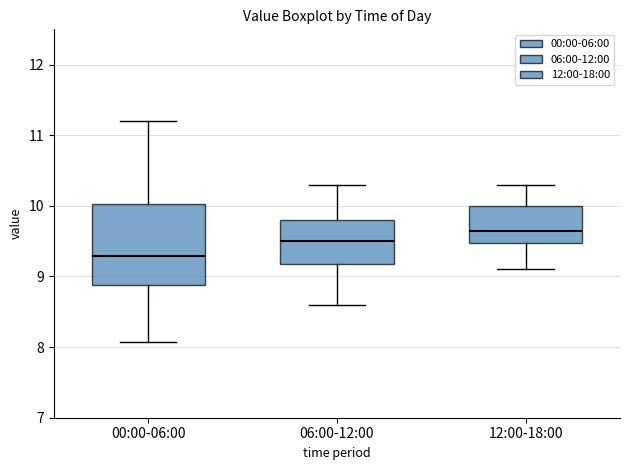

Where is the upper edge of the box for 06:00-12:00 on the y-axis? The values are not printed on the chart, so give them approximately, as read against the axis.

9.8